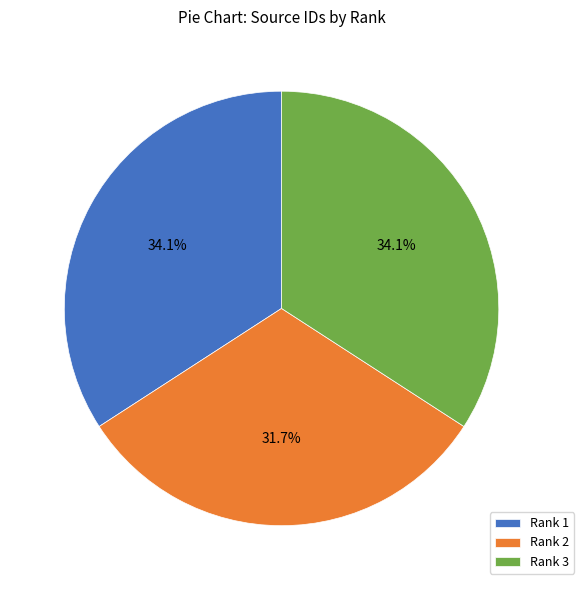

To the nearest percent, what is the average slice percentage?

33%